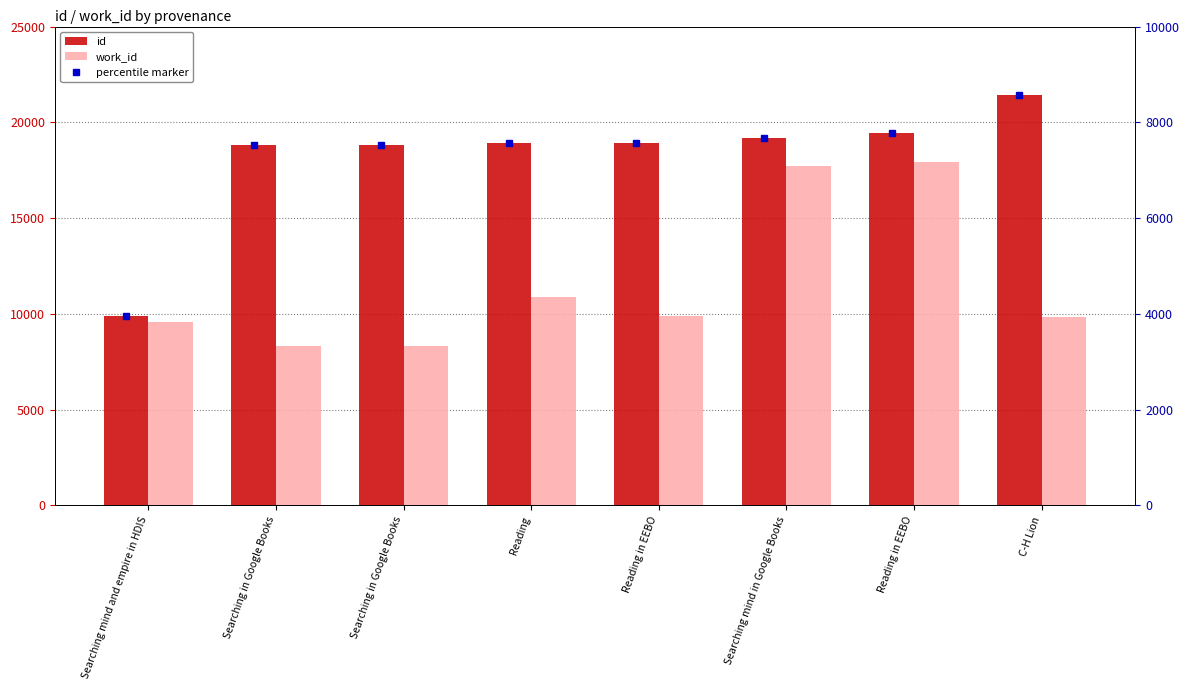

At which label does id first exceed 18913?

Searching mind in Google Books